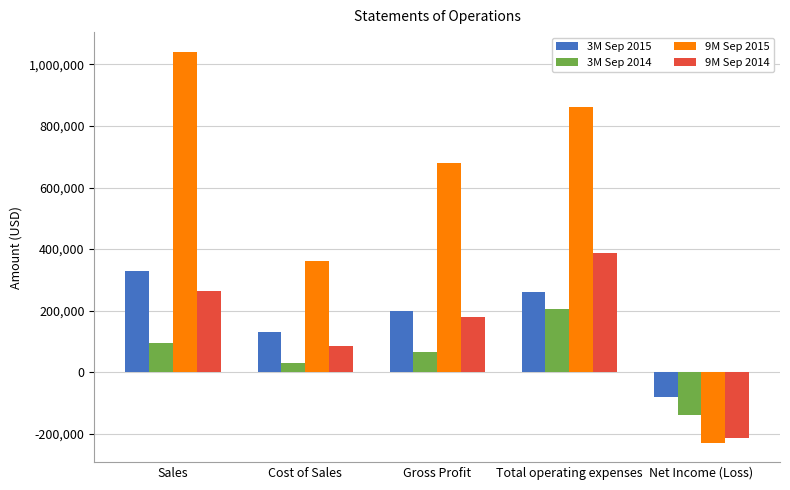

Reading left to right, extract all data points from this chart.

3M Sep 2015: 328703	129547	199156	261935	-81485
3M Sep 2014: 95765	29119	66646	204454	-140309
9M Sep 2015: 1041375	362161	679214	861141	-228661
9M Sep 2014: 264312	85578	178734	388452	-212219